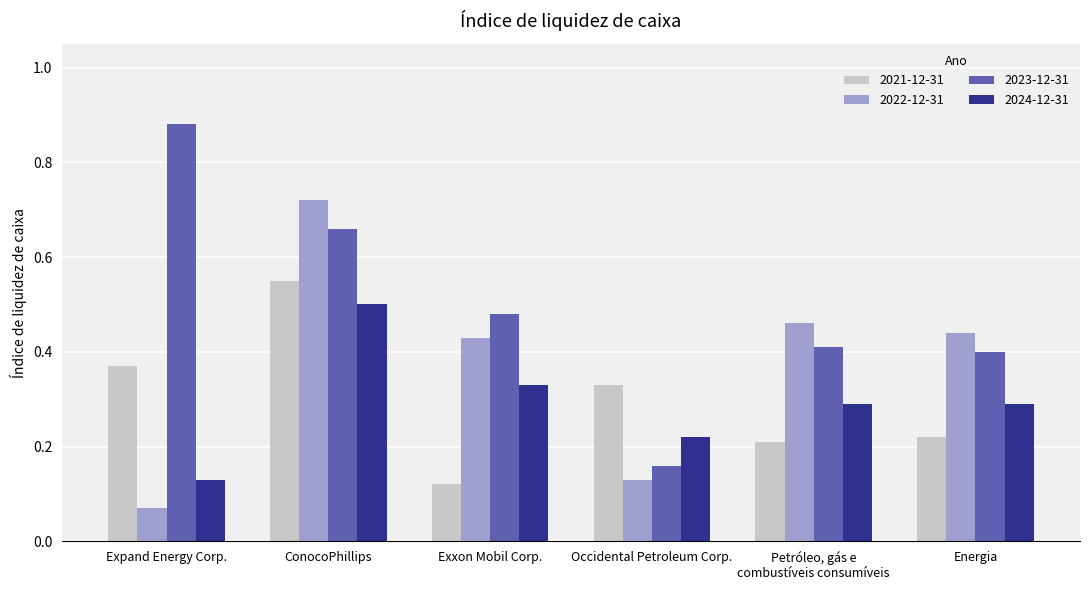

How many series are shown in this chart?

4